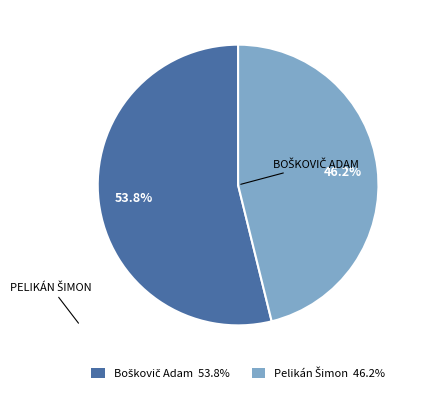

Does any single category account for the majority?

Yes